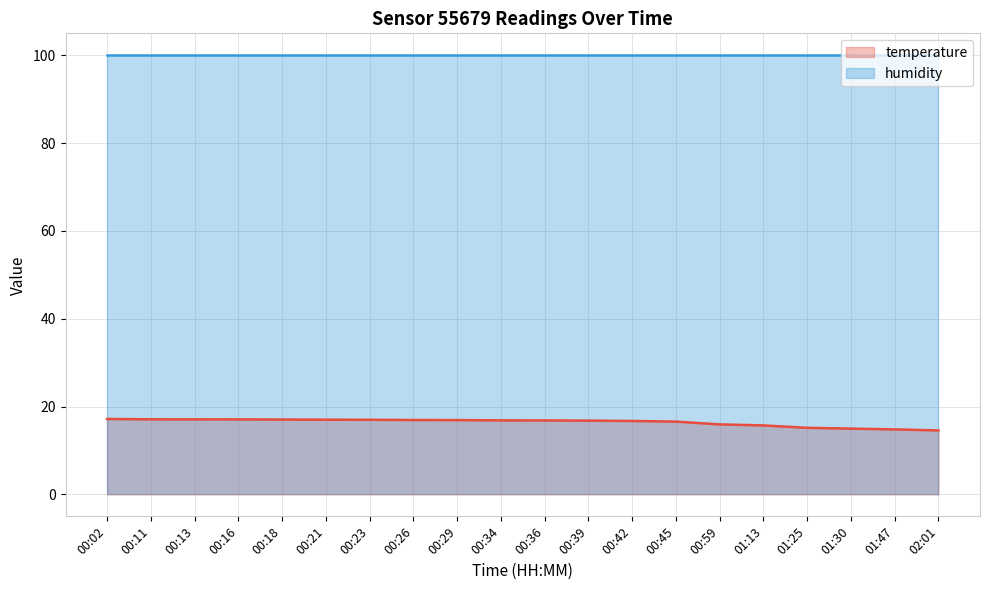

At which label is the value closest to 15?

01:30